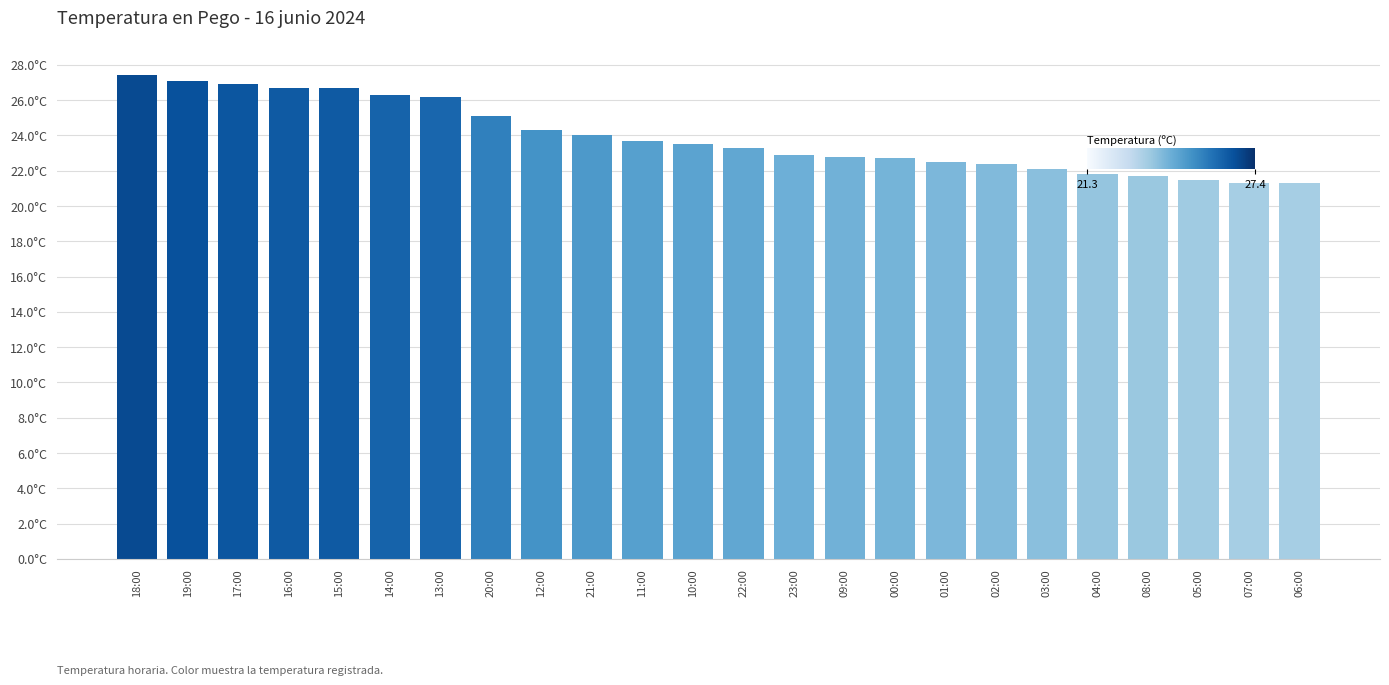

Which label corresponds to the smallest value in the chart?

07:00